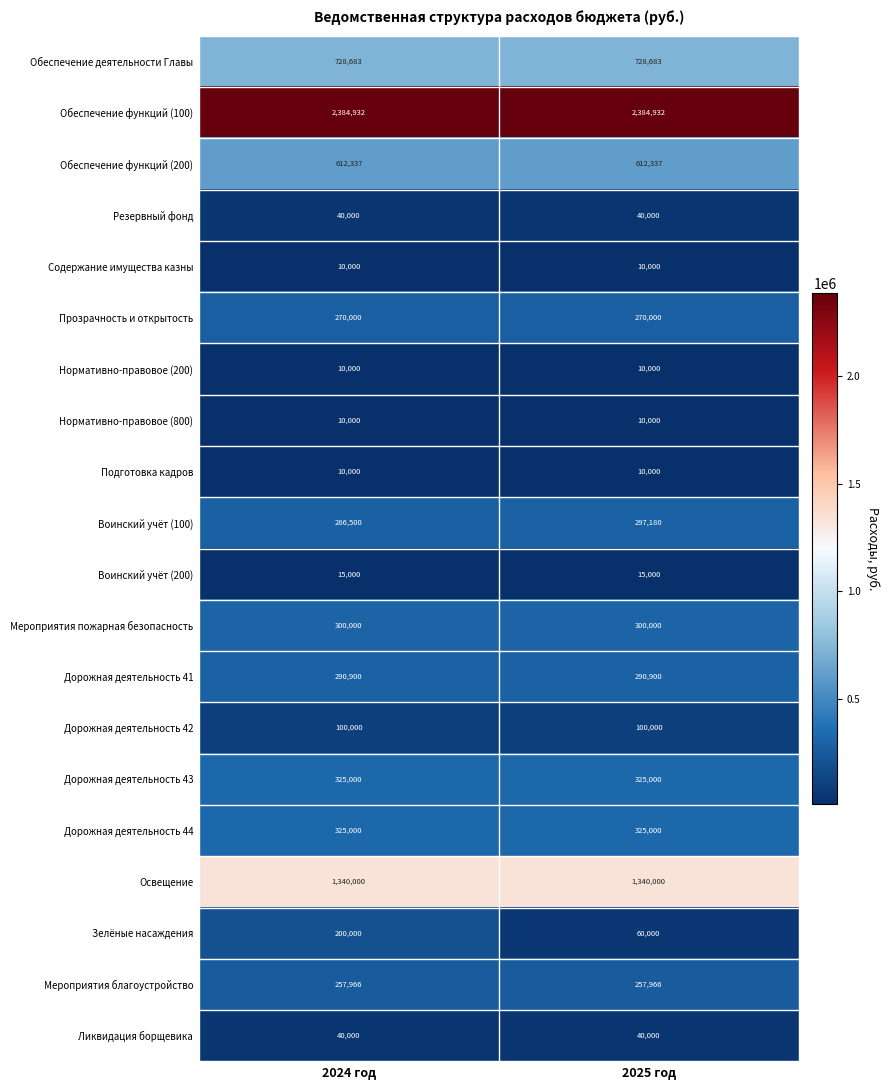

Which series has the largest total across all categories?

Обеспечение функций (100)